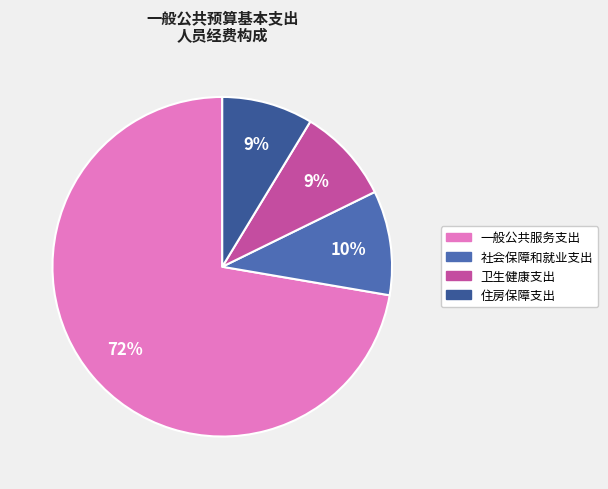

Is there any slice that represents more than half of the pie?

Yes